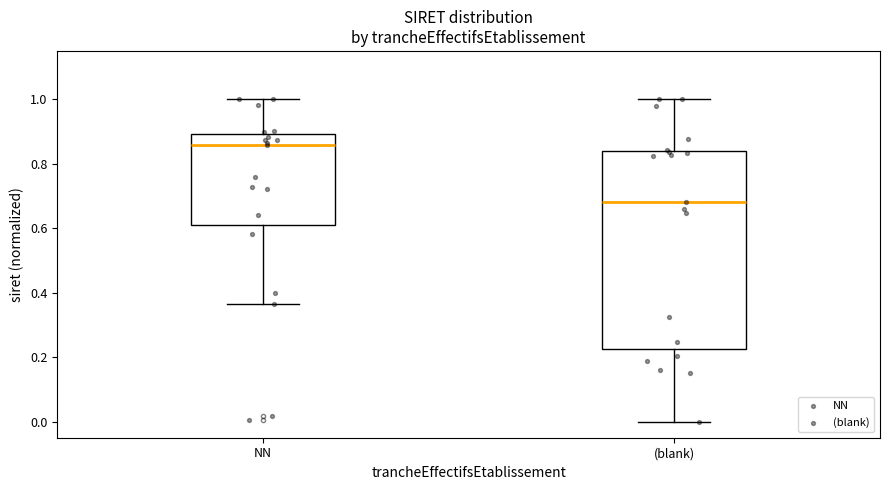

Which box has the highest median line?

NN